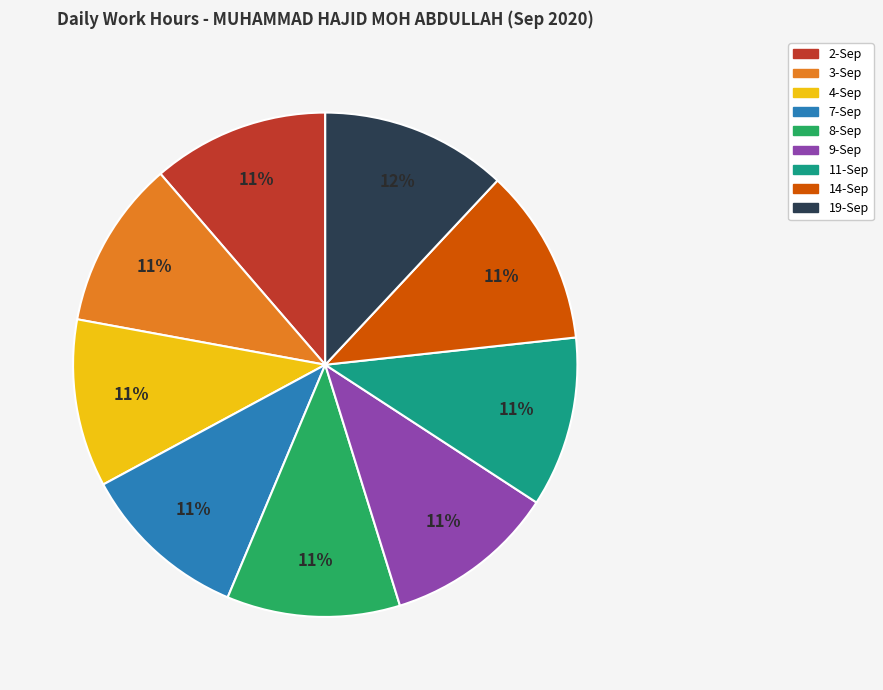

How many segments does this pie chart have?

9